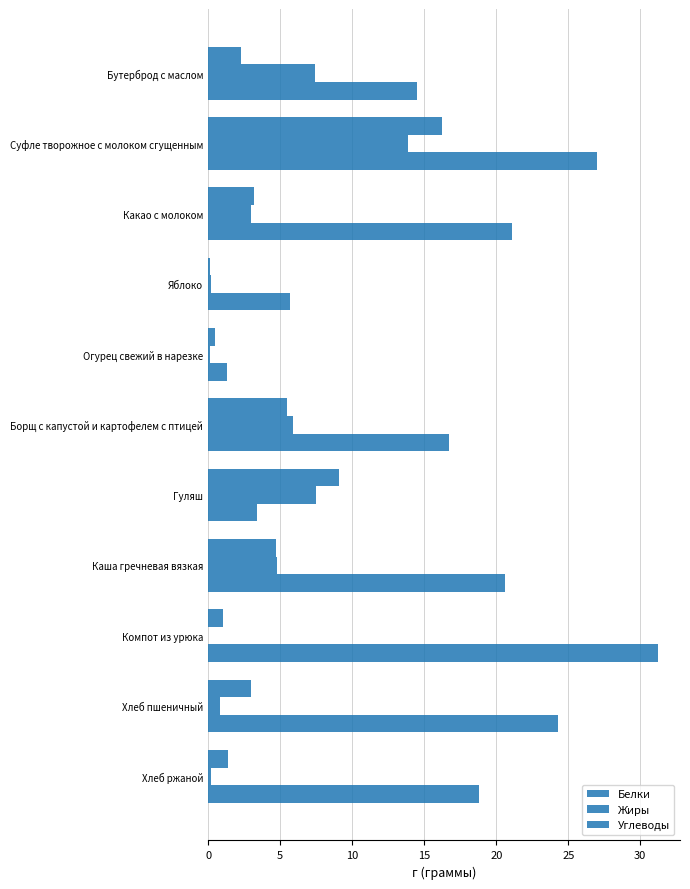

Count the number of categories in the chart.

11